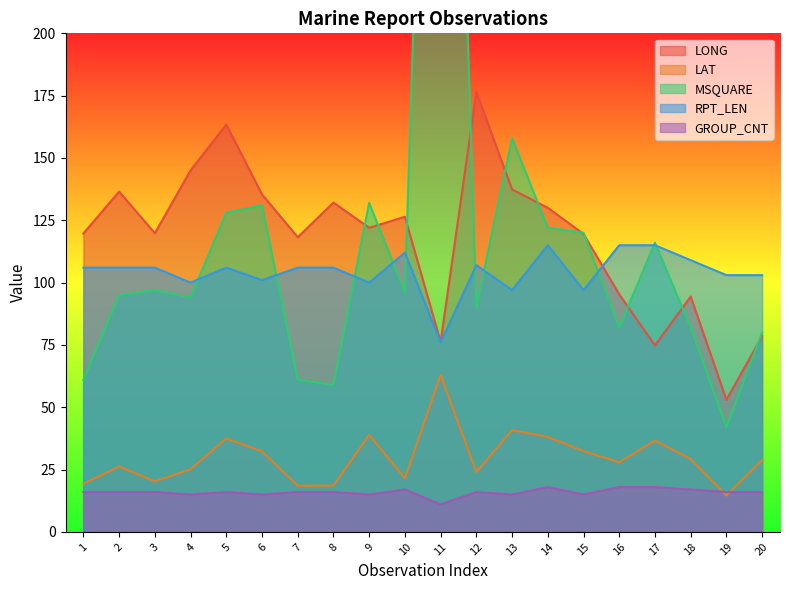

How many values in the RPT_LEN series are below 106?

8